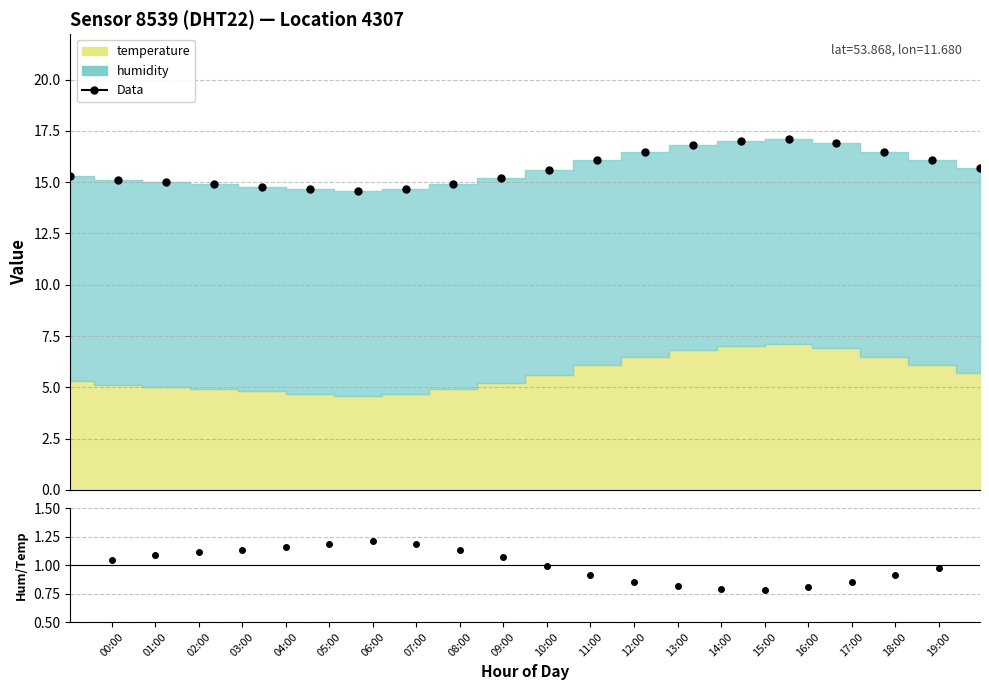

What are all the series names shown in the legend?

Data, humidity/temperature